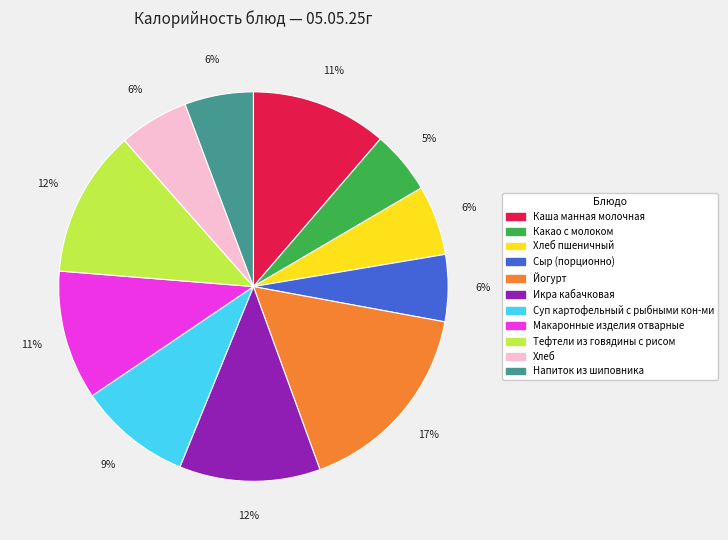

To the nearest percent, what is the average slice percentage?

9%